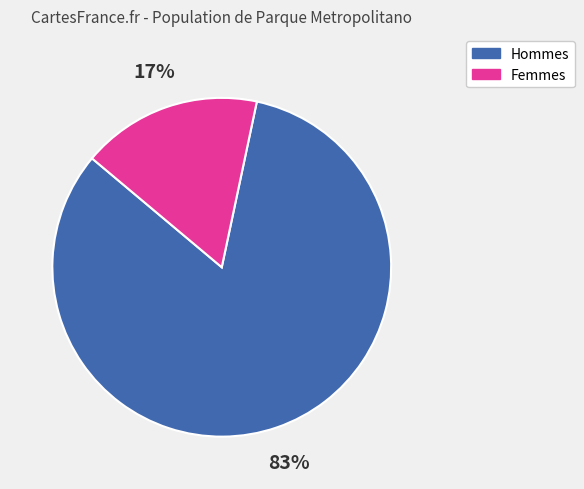

Is there any slice that represents more than half of the pie?

Yes